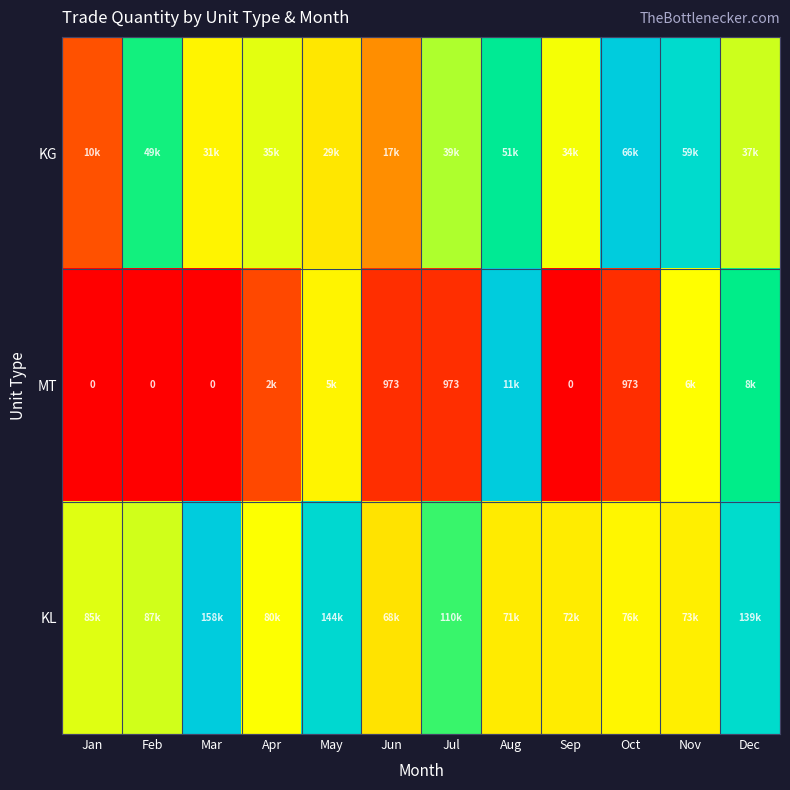

Rank the categories by MT value from highest to lowest.

Aug, Dec, Nov, May, Apr, Jun, Jul, Oct, Jan, Feb, Mar, Sep